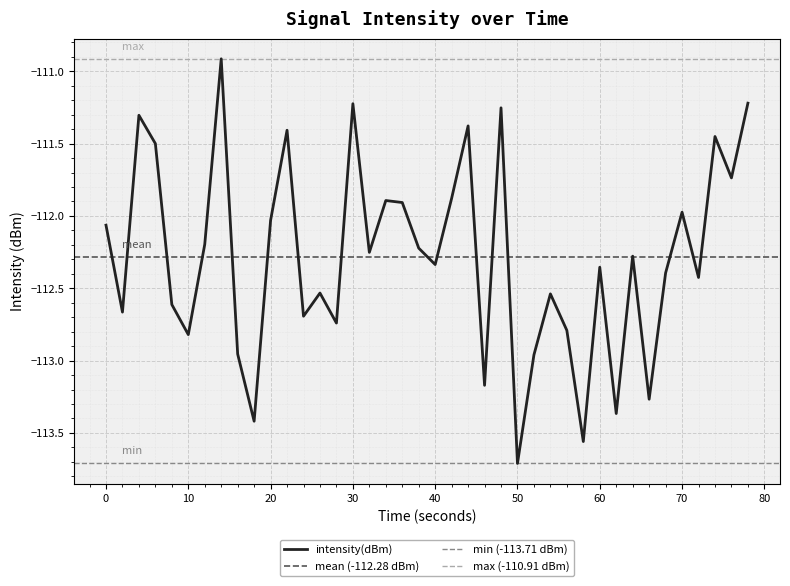

What is the highest value of the intensity(dBm) series?

-110.9